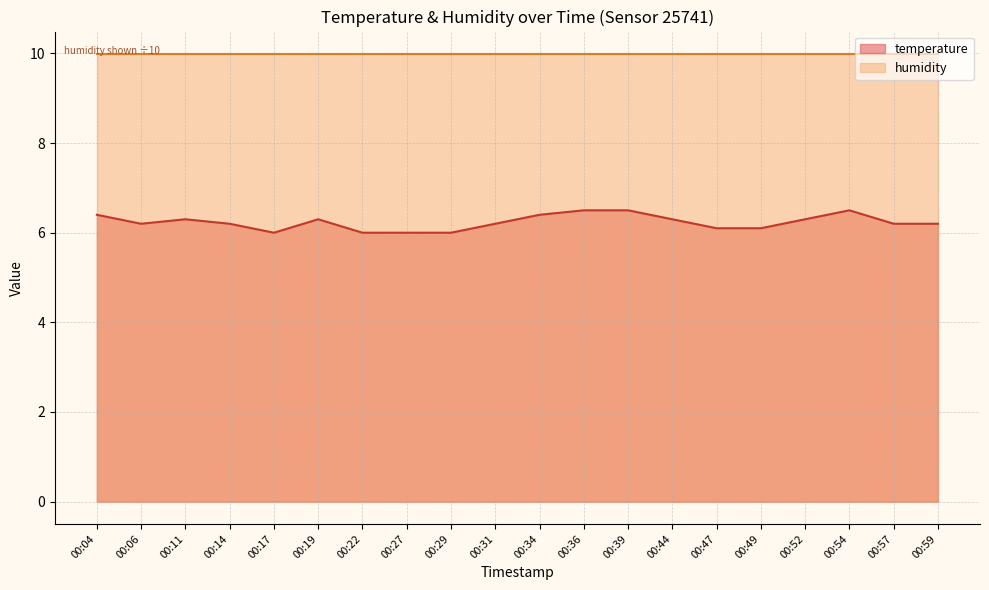

What is the approximate value at 00:47?

6.1